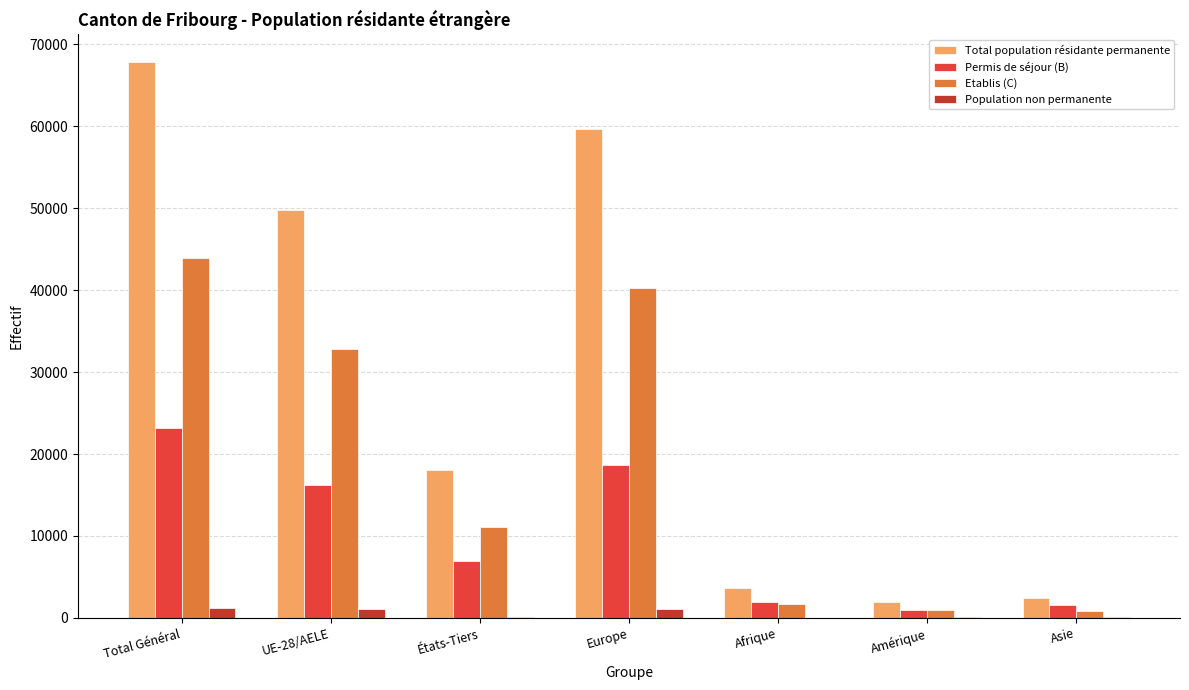

What is the spread (max minus min) of values at États-Tiers?

17878